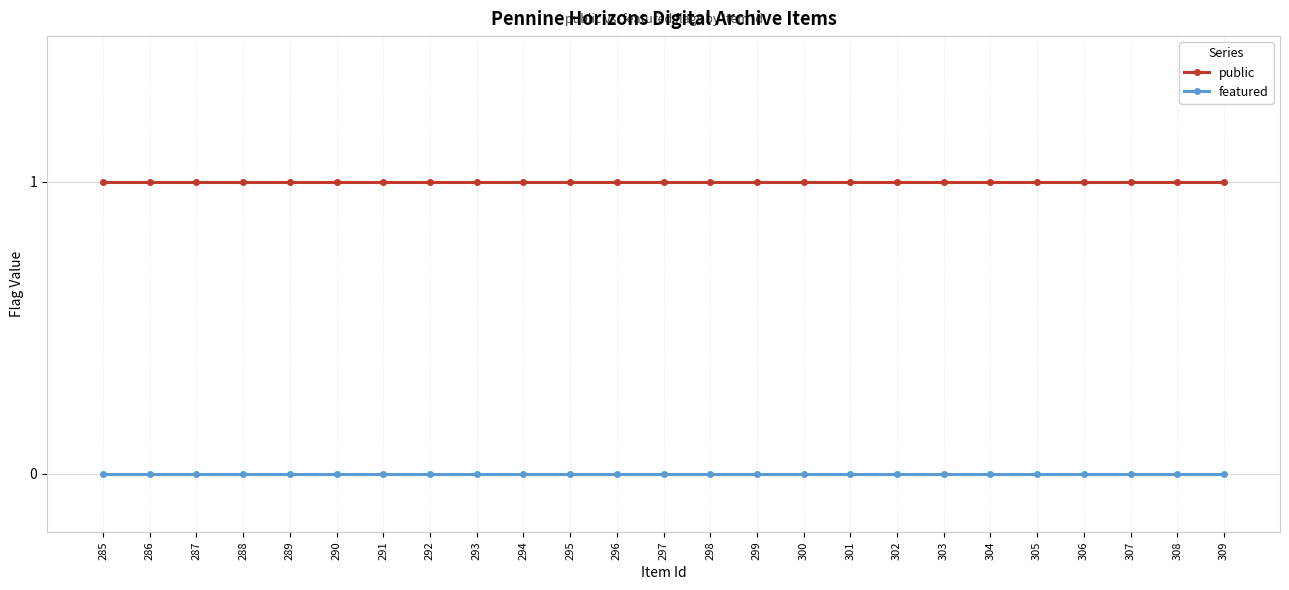

How many distinct data groups are displayed?

2